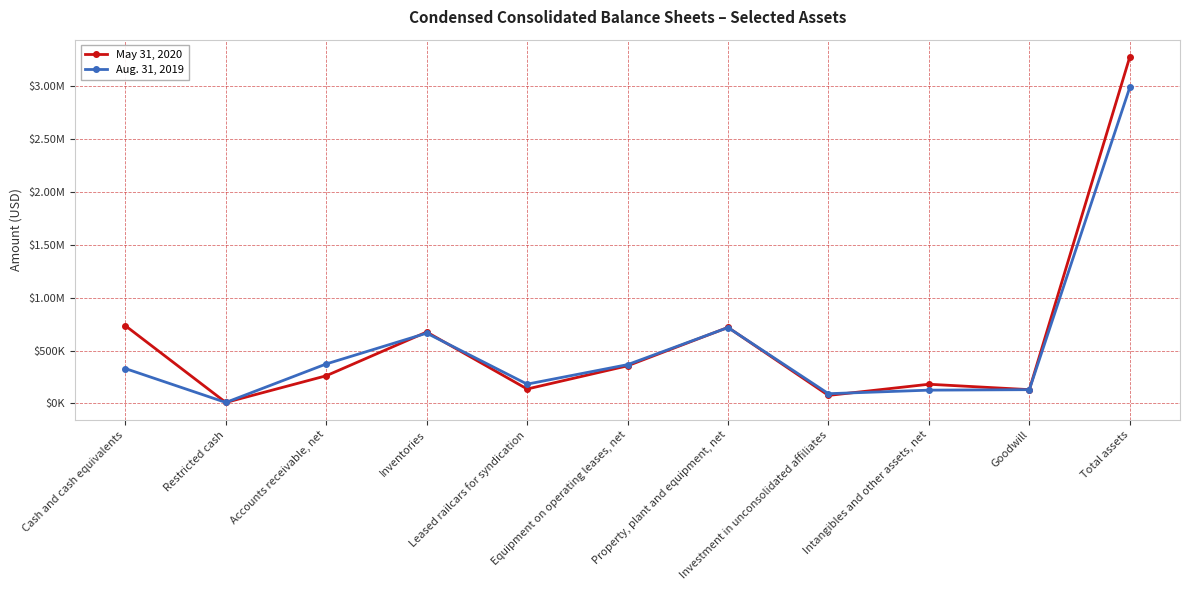

What is the label of the 8th point from the right?

Inventories